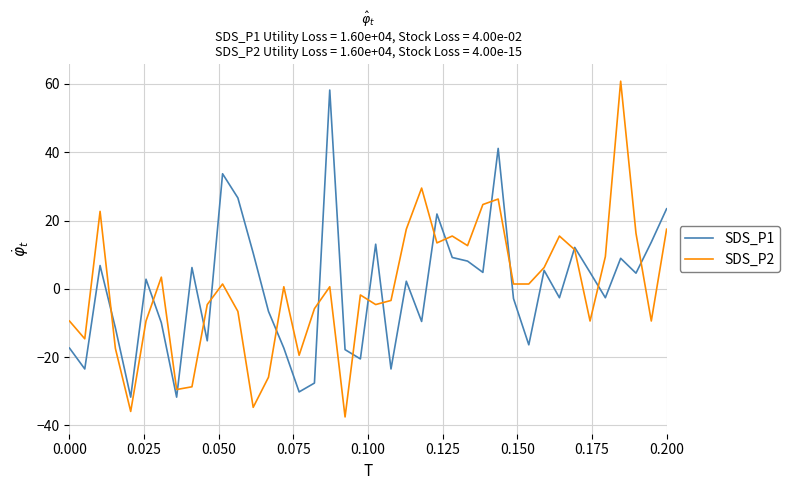

What is the smallest value displayed?

-37.5